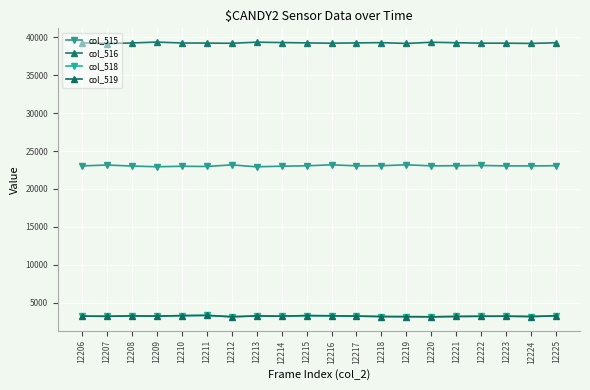

True or false: col_516 has more than 0 interior local peaks.

True